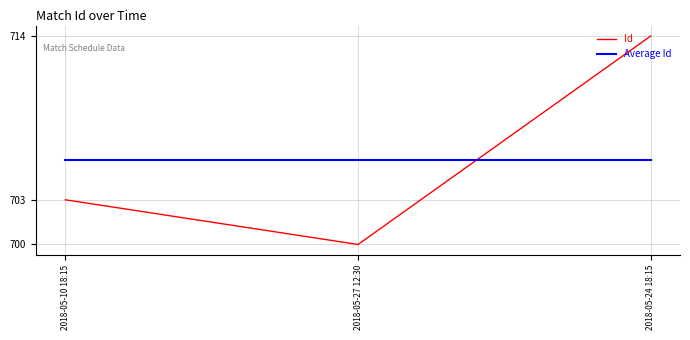

At 2018-05-24 18:15, list the series in order from smallest to largest.

Average Id, Id